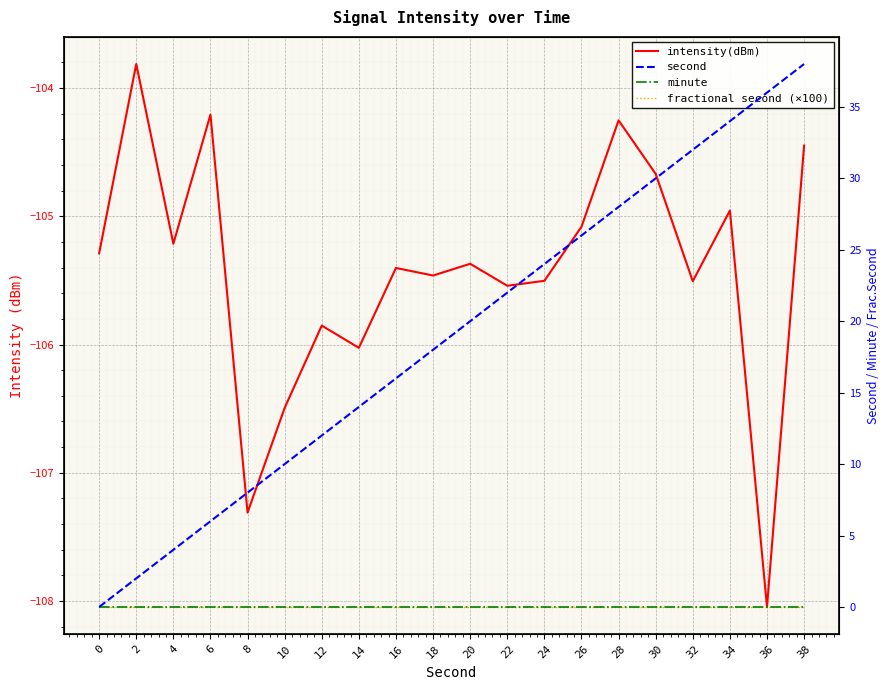

What is the minimum value shown in the chart?

-108.0